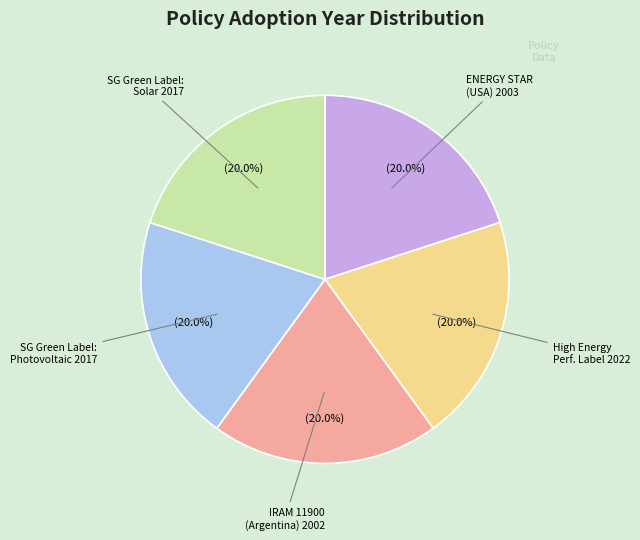

Is there a majority slice in this chart?

No